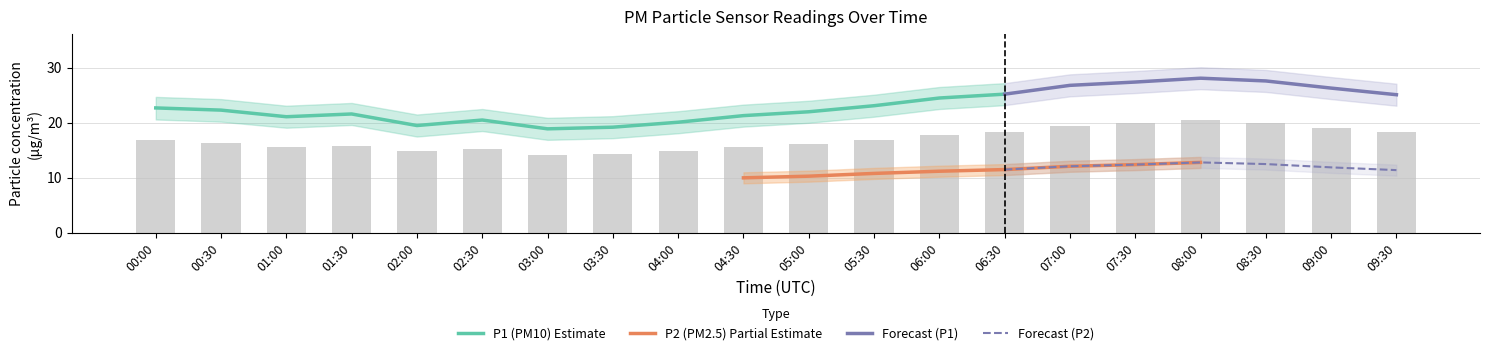

List the labels in order of value, smallest first.

03:00, 03:30, 02:00, 04:00, 02:30, 01:00, 04:30, 01:30, 05:00, 00:30, 00:00, 05:30, 06:00, 09:30, 06:30, 09:00, 07:00, 07:30, 08:30, 08:00